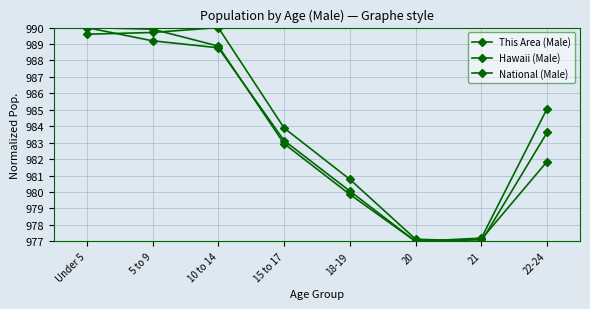

True or false: Hawaii (Male) has a value of 403.1 at Under 5.

False